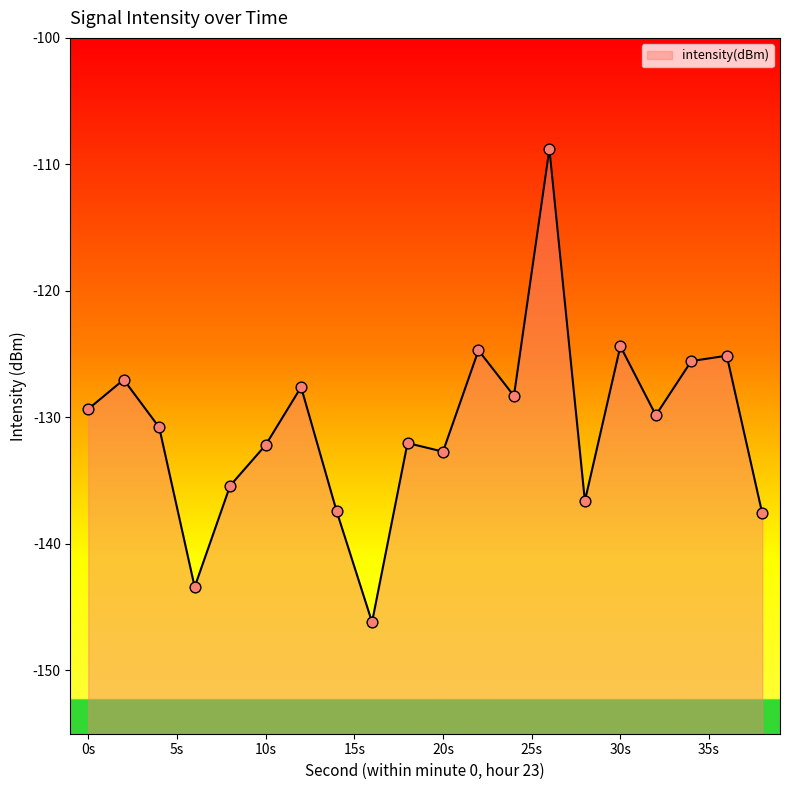

What is the change in value from 30 to 34?

-1.2